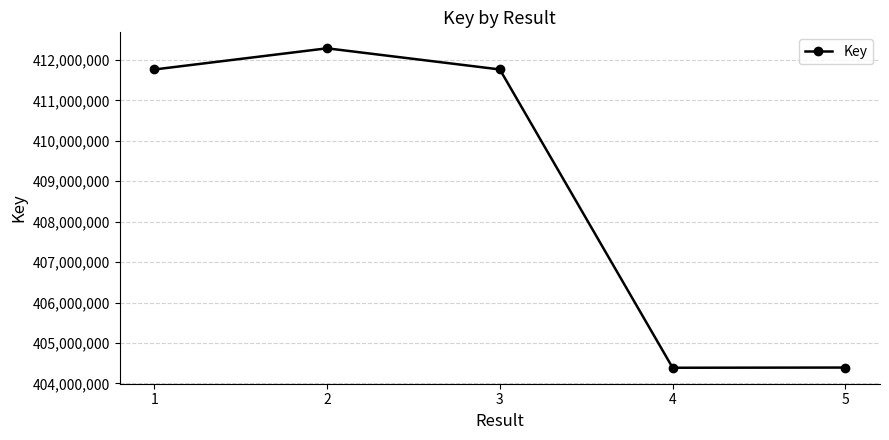

What is the difference between the second highest and minimum values?

7376262